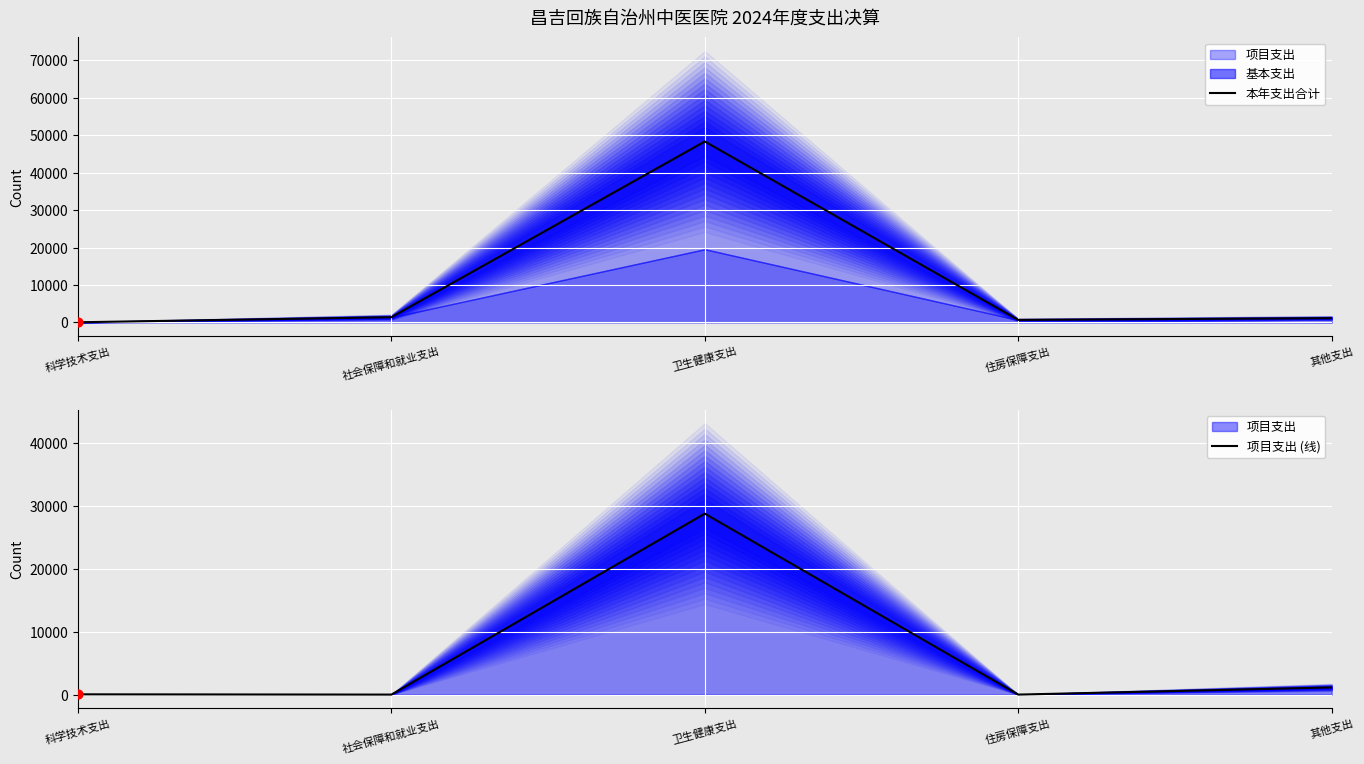

Which series contains the highest Y value?

本年支出合计